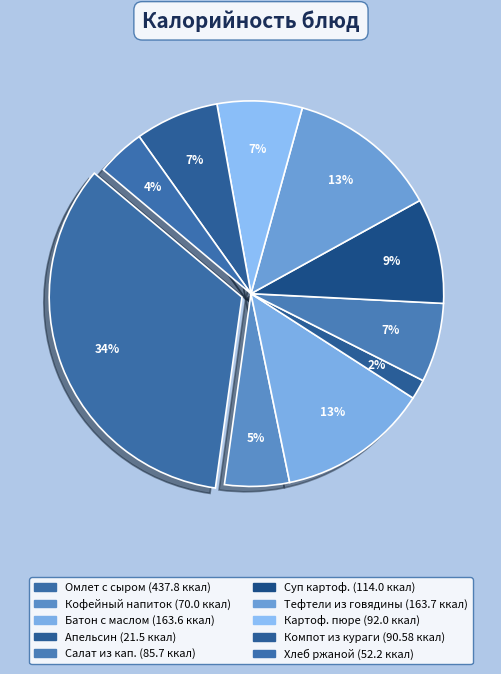

How many slices are in this pie chart?

10